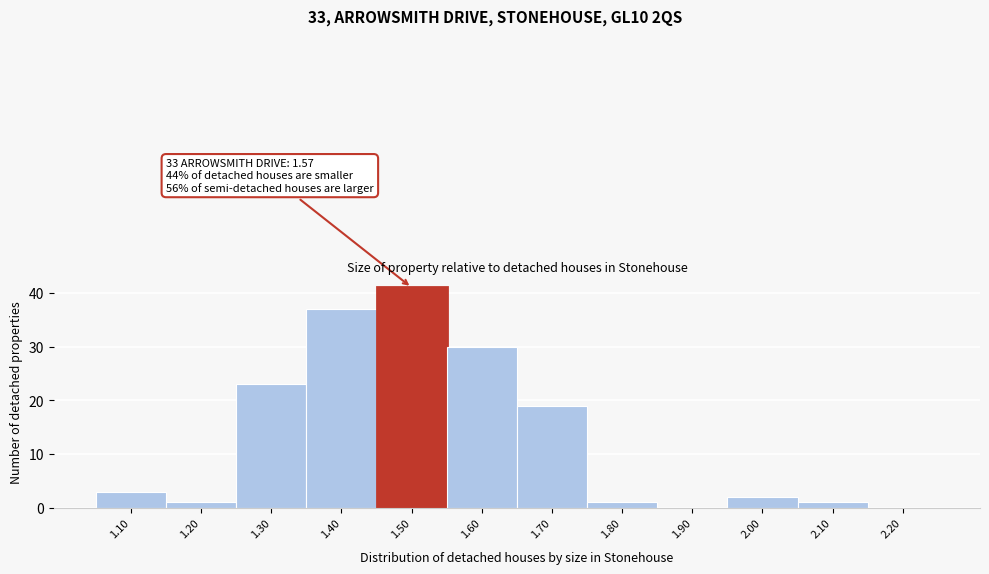

Reading left to right, transcribe all the data shown in this chart.

1.10=3	1.20=1	1.30=23	1.40=37	1.50=41	1.60=30	1.70=19	1.80=1	1.90=0	2.00=2	2.10=1	2.20=0